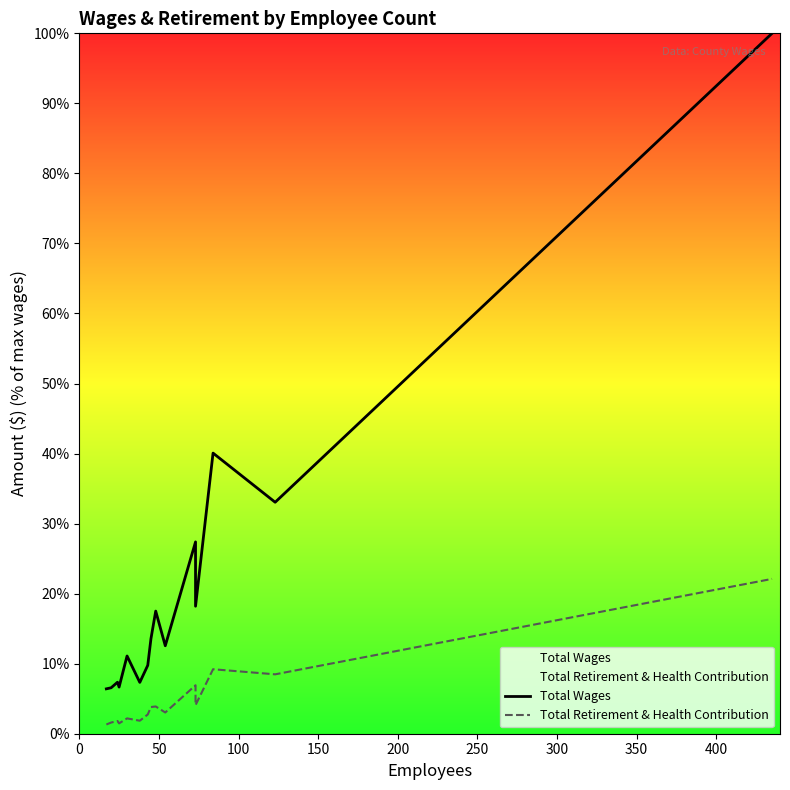

Reading left to right, what are all the values shown in this chart?

Total Wages: 6.4	6.6	7.4	6.7	11.1	7.3	9.8	13.6	17.5	12.6	27.4	18.2	40.1	33.1	100.0
Total Retirement & Health Contribution: 1.3	1.6	1.8	1.5	2.2	1.9	2.7	3.8	3.9	3.0	6.9	4.1	9.2	8.5	22.1